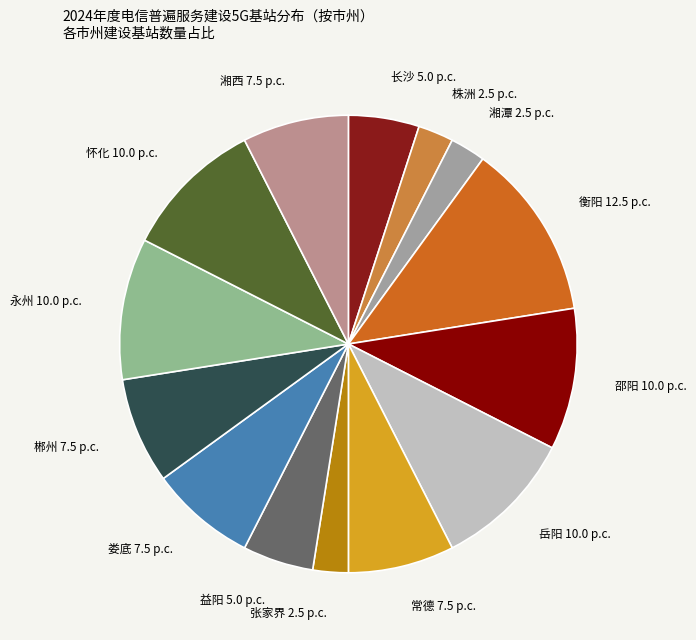

How many segments does this pie chart have?

14